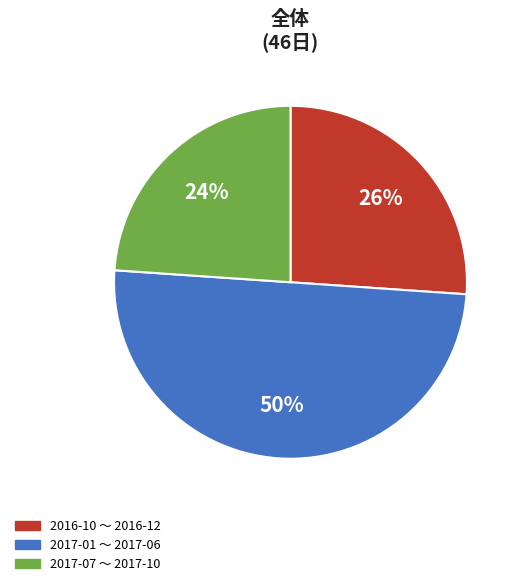

Between 2016-10 〜 2016-12 and 2017-07 〜 2017-10, which is larger?

2016-10 〜 2016-12